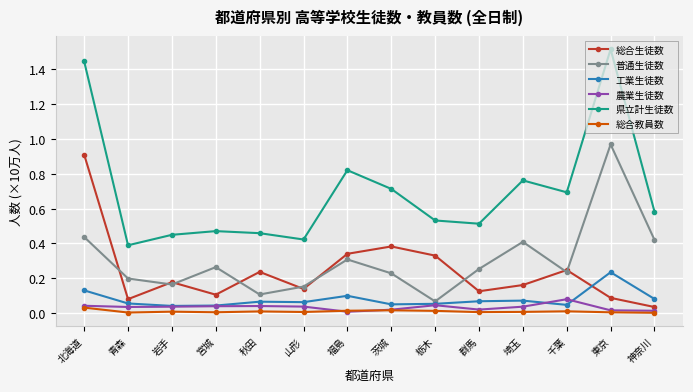

Which series has the largest total across all categories?

県立計生徒数